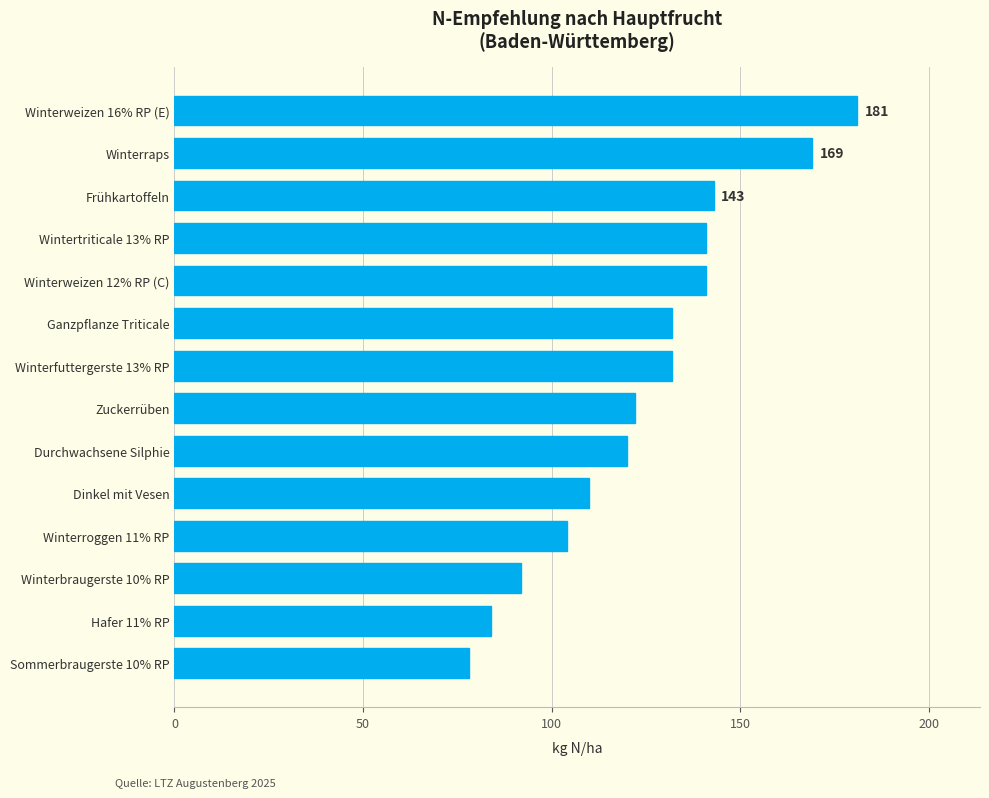

Which has a higher value, Ganzpflanze Triticale or Dinkel mit Vesen?

Ganzpflanze Triticale